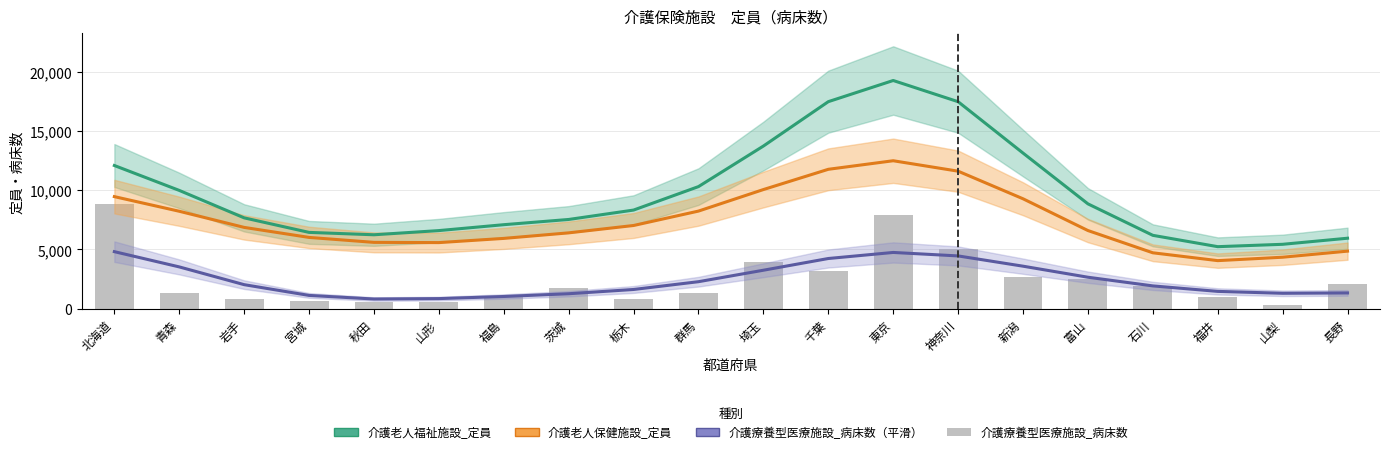

What are all the series names shown in the legend?

介護老人福祉施設_定員, 介護老人保健施設_定員, 介護療養型医療施設_病床数_平滑, 介護療養型医療施設_病床数